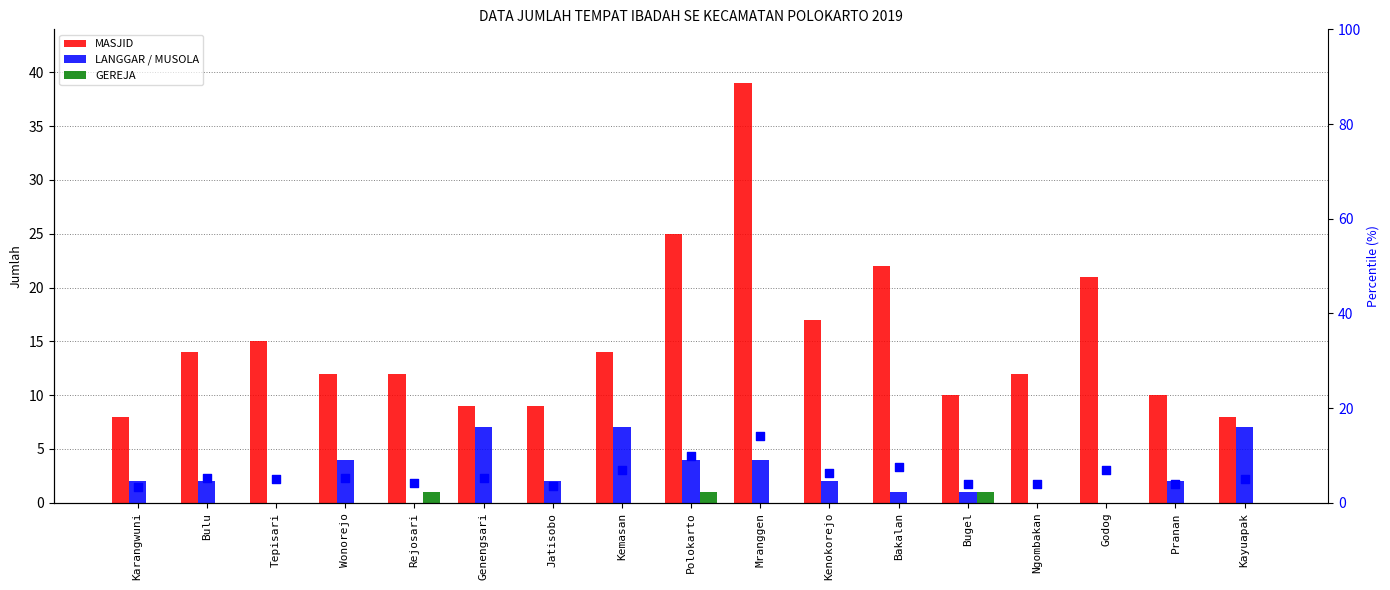

Which series contains the lowest Y value?

LANGGAR / MUSOLA